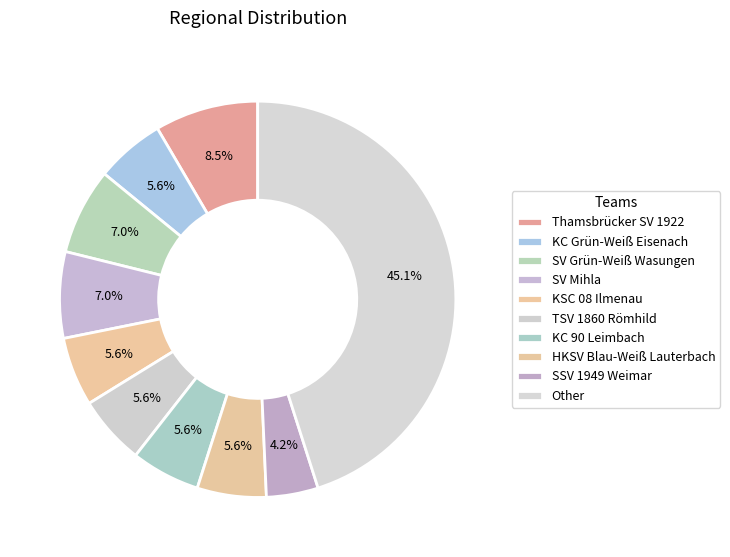

How many slices are in this pie chart?

10